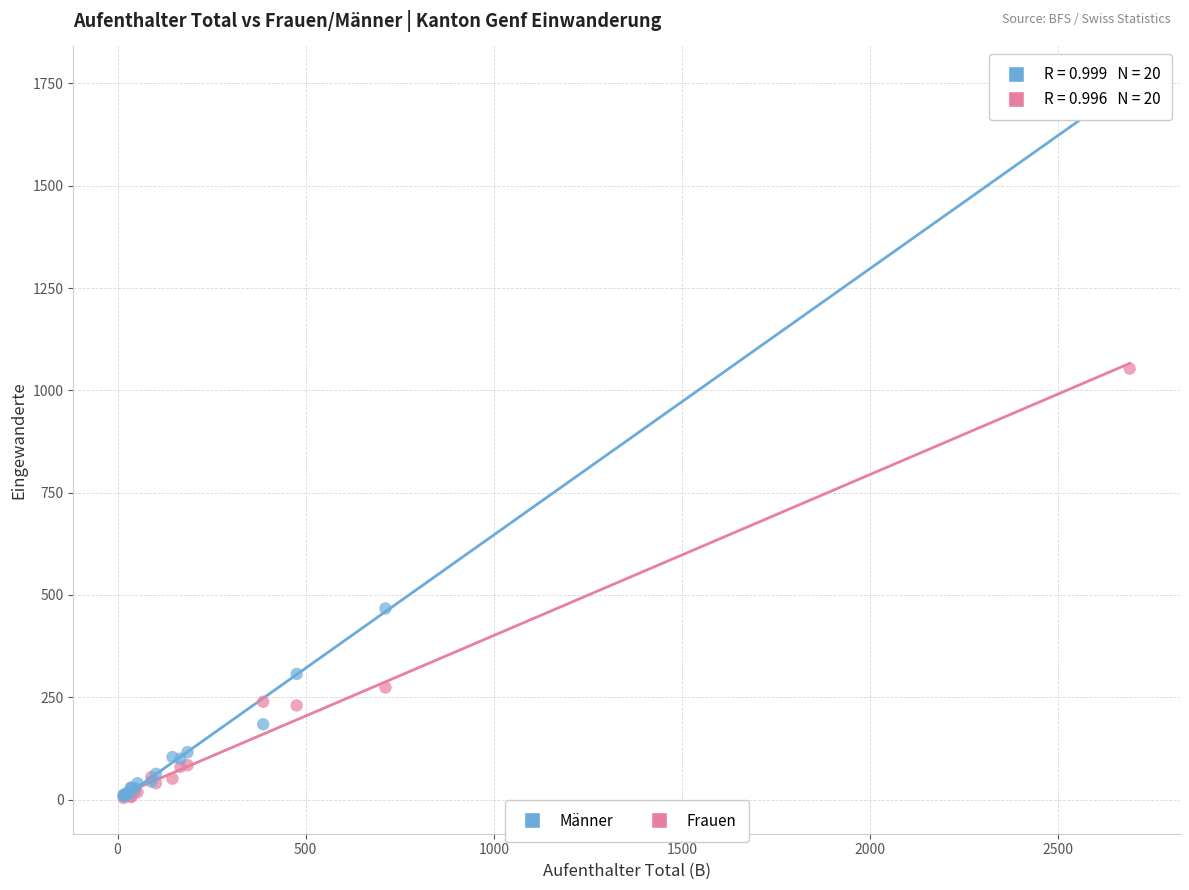

In the Männer series, what Y value is closest to 881?

467